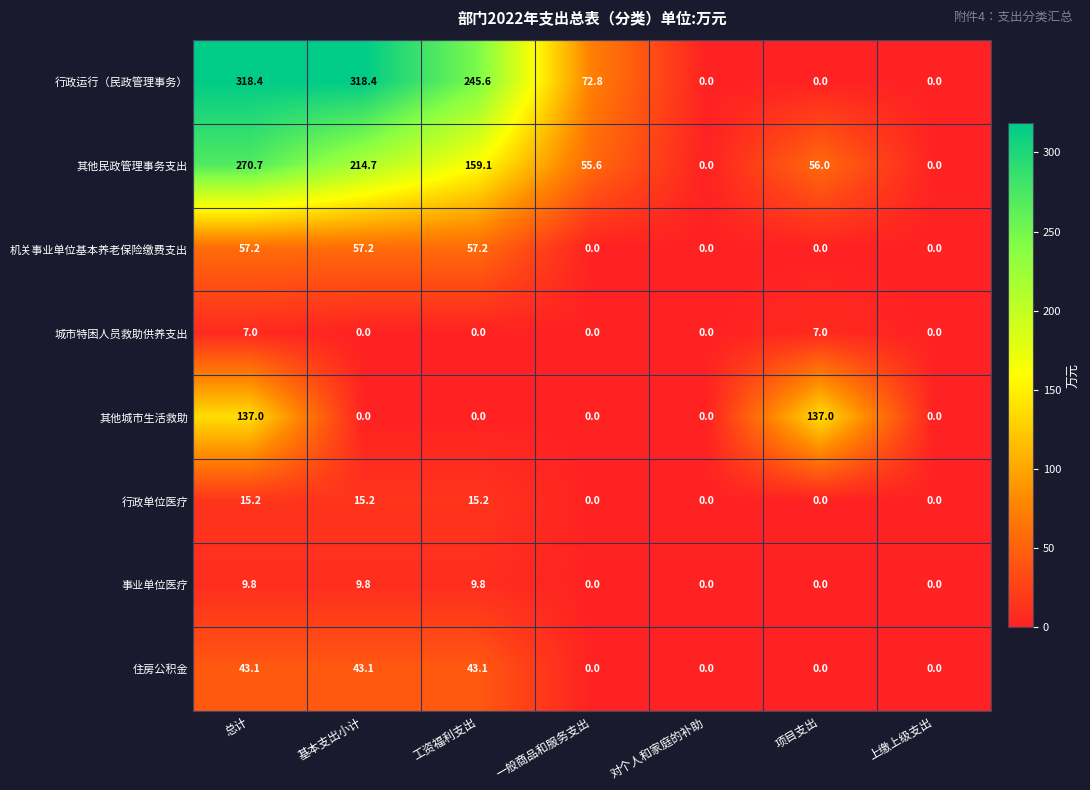

What is the maximum value for 城市特困人员救助供养支出?

7.0